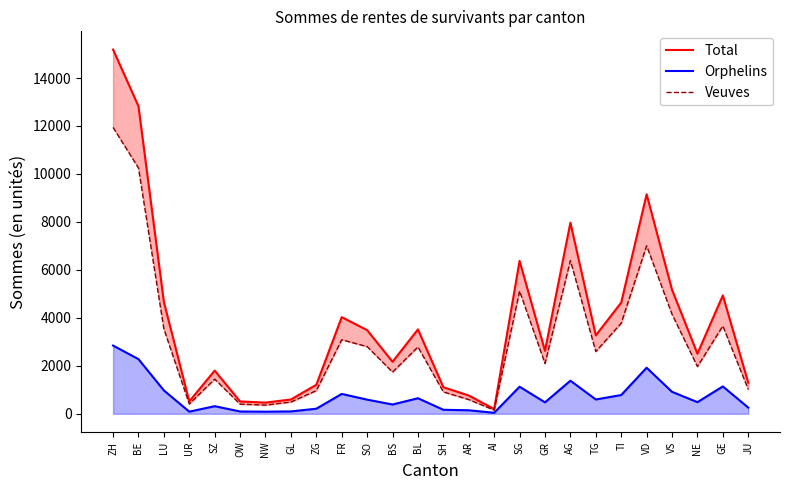

True or false: Veuves and Orphelins cross at least once.

False